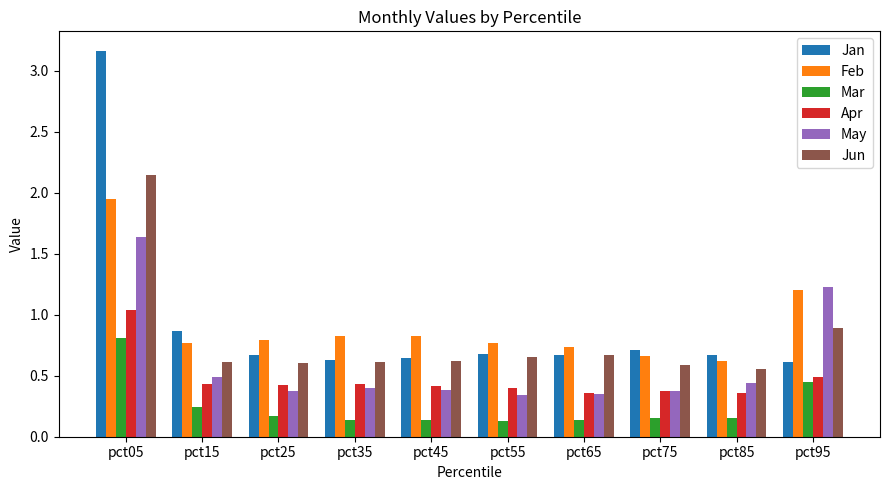

Count the Feb values in the range 0 to 1.

8